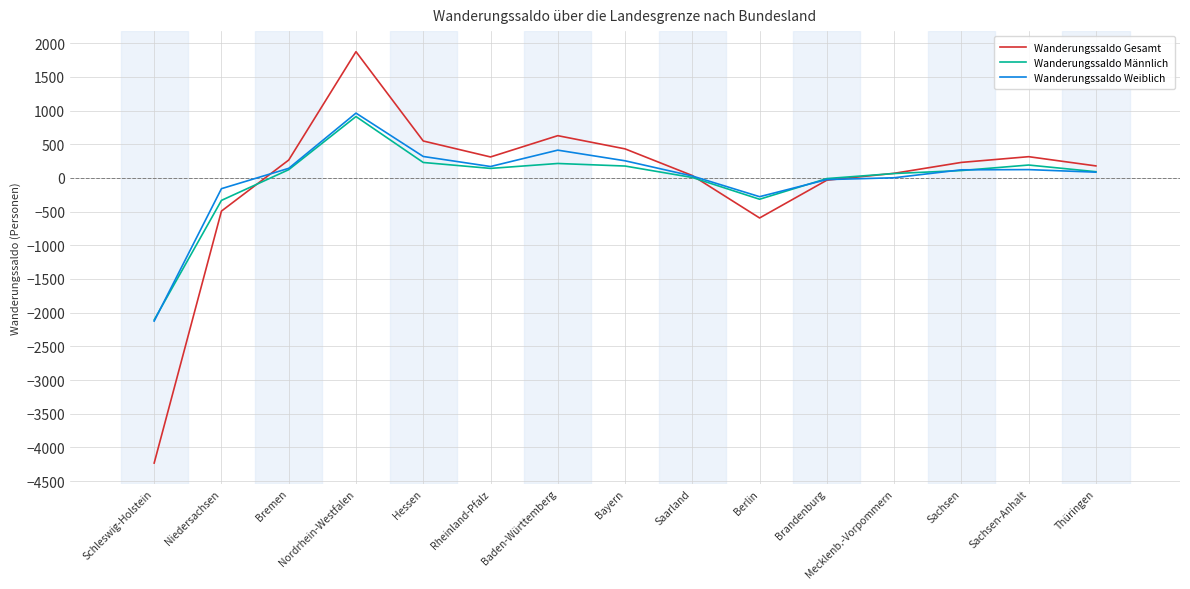

What are all the series names shown in the legend?

Wanderungssaldo Gesamt, Wanderungssaldo Männlich, Wanderungssaldo Weiblich